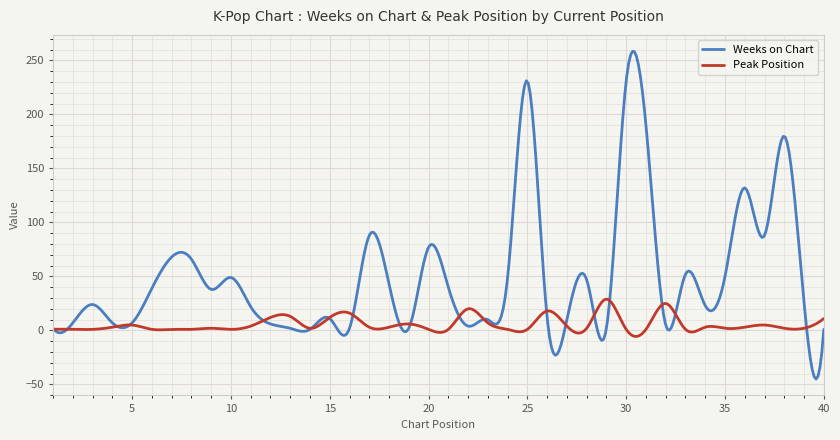

Rank the series by their maximum value, from lowest to highest.

Peak Position, Weeks on Chart